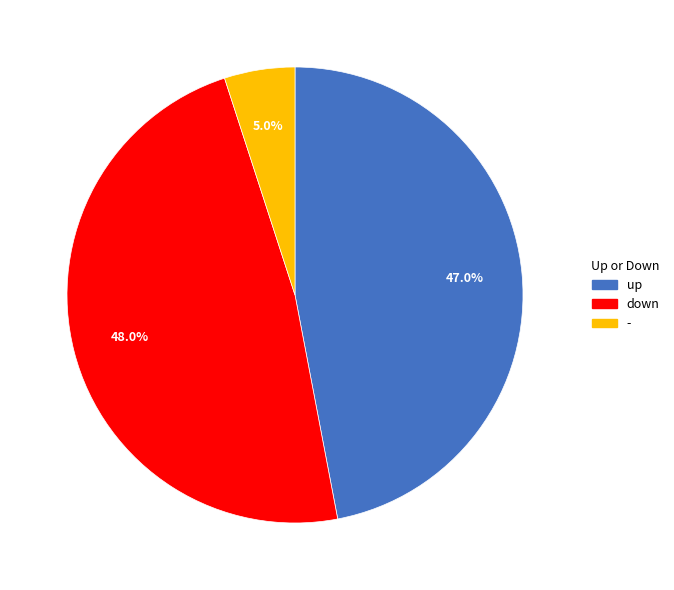

What is the ratio of the value at - to the value at down?

0.1